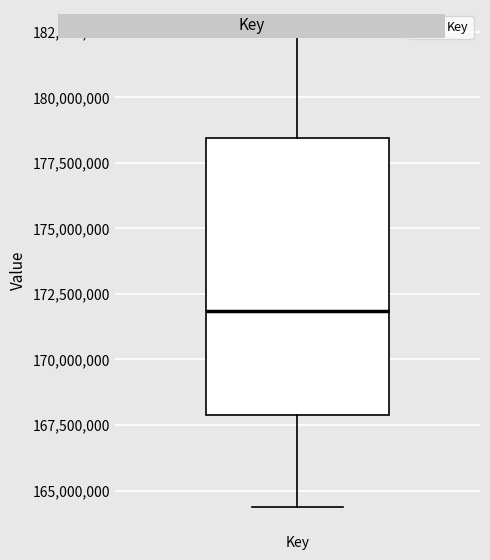

Transcribe this box plot: give where the median line is, the range the box spans, and where the two whiskers end, as read against the y-axis. The values are not printed on the chart, so give them approximately, as read against the axis.

median 172000000, box 168000000 to 178500000, whiskers 164500000 to 182500000